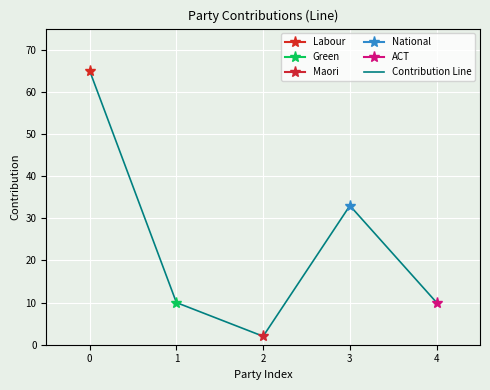

What is the smallest value displayed?

2